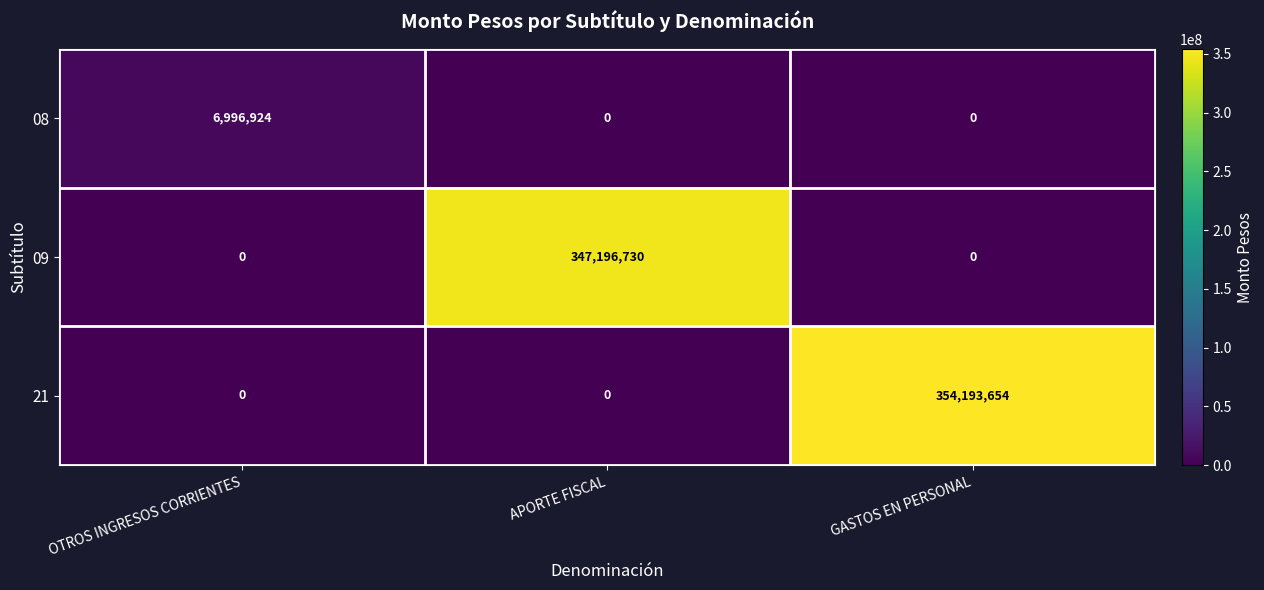

Count the 21 values in the range 0 to 354193654.

3